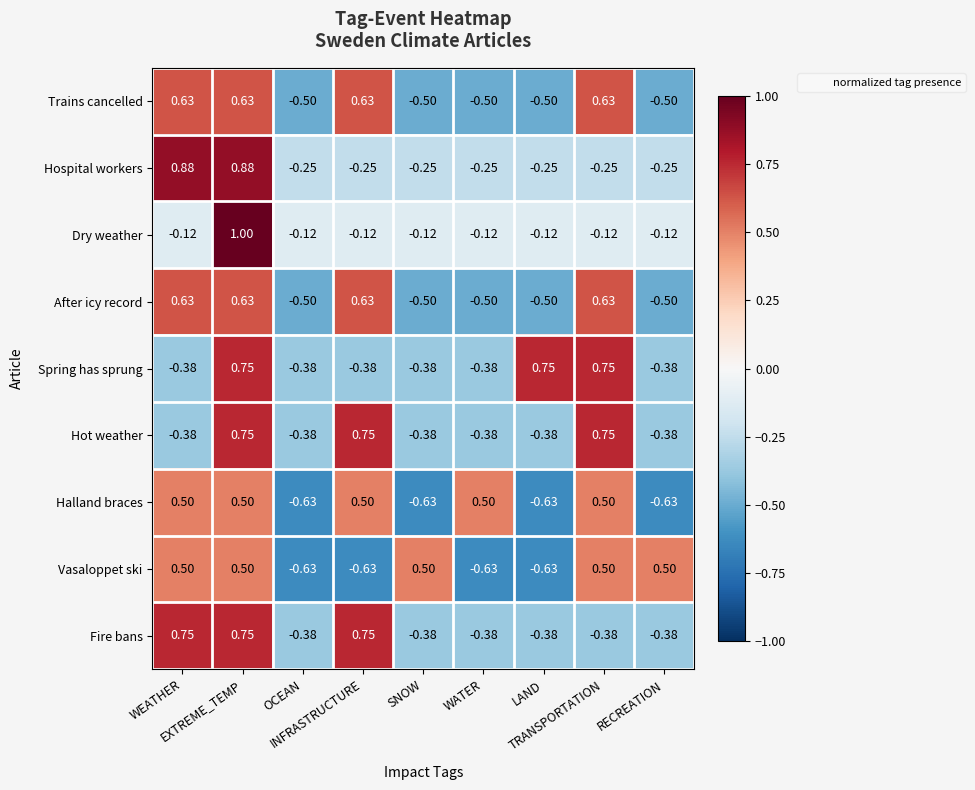

Which series has the largest total across all categories?

Dry weather